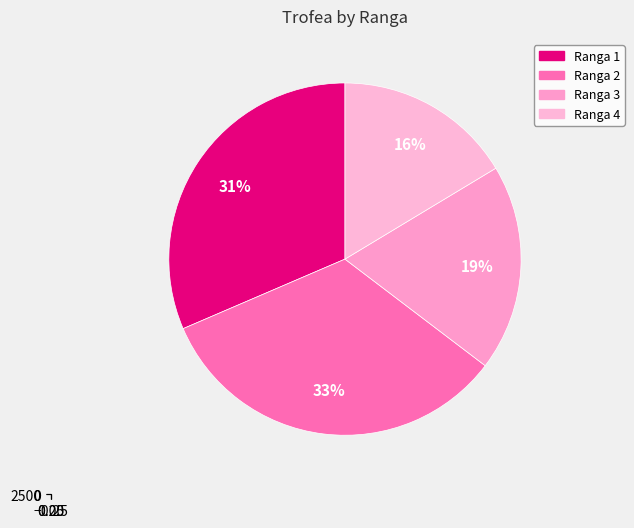

What is the change in value from 1 to 3?

-1508